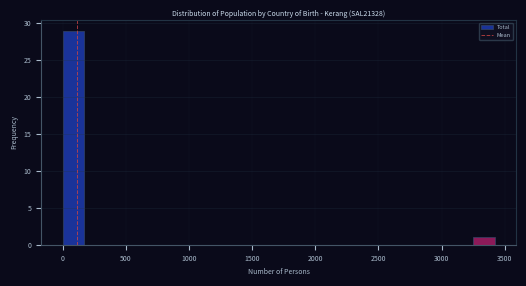

Around what value on the x-axis is the tallest bar? Give the approximate position of its centre, as read against the axis.

100